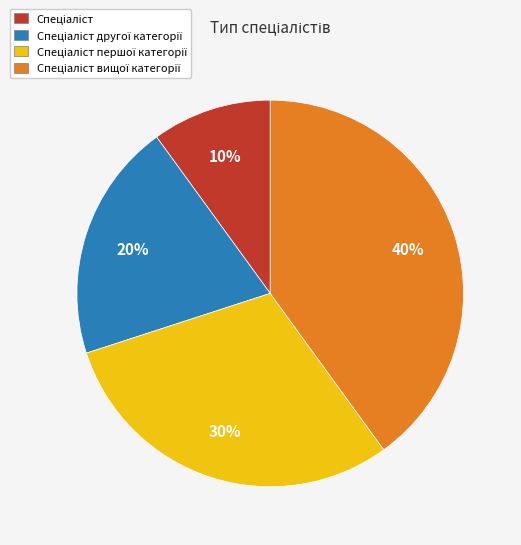

To the nearest percent, what is the average slice percentage?

25%